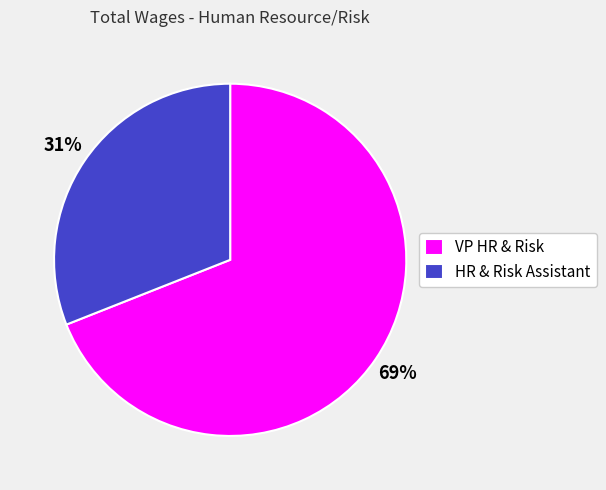

Rank the categories by value from highest to lowest.

VP HR & Risk, HR & Risk Assistant